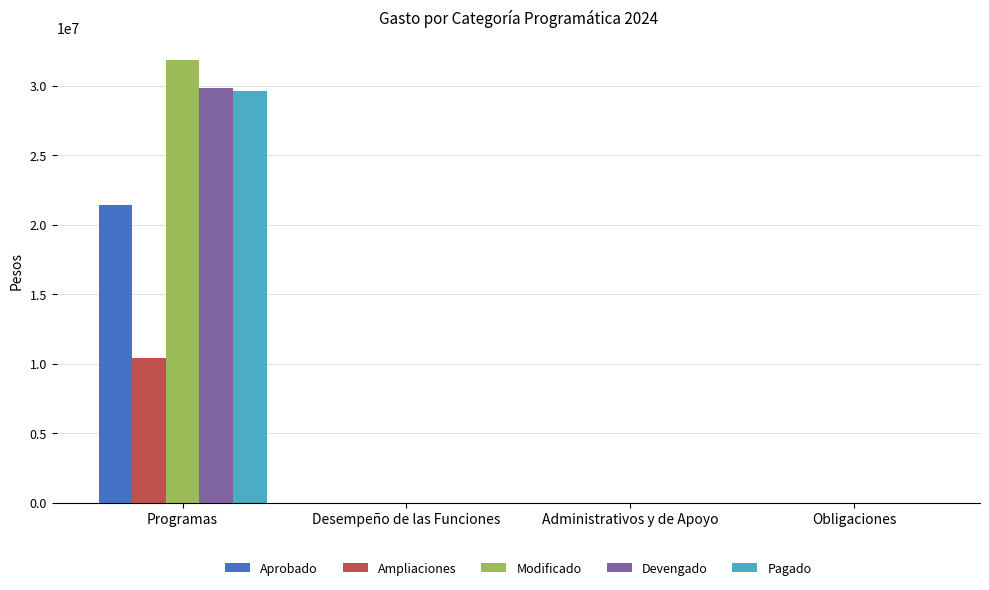

Is the value of Modificado at Programas greater than the value of Aprobado at Desempeño de las Funciones?

Yes